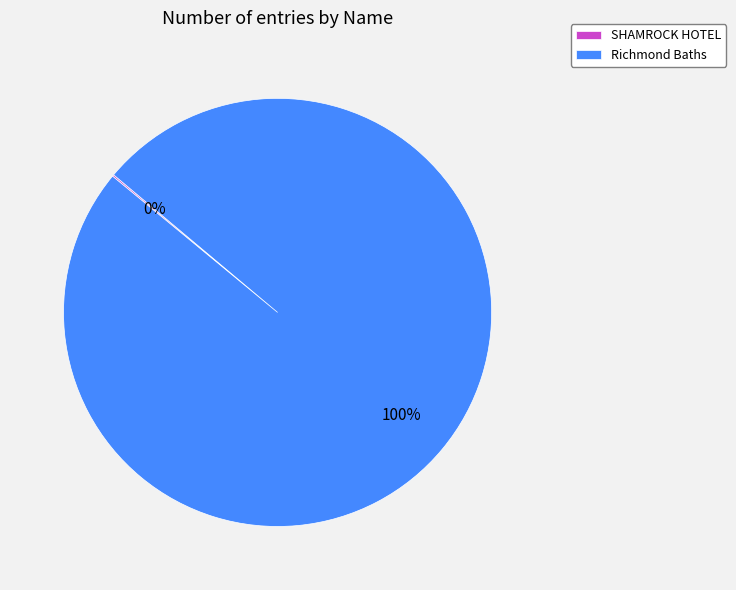

To the nearest percent, what is the difference between the largest and smallest slice percentages?

100%